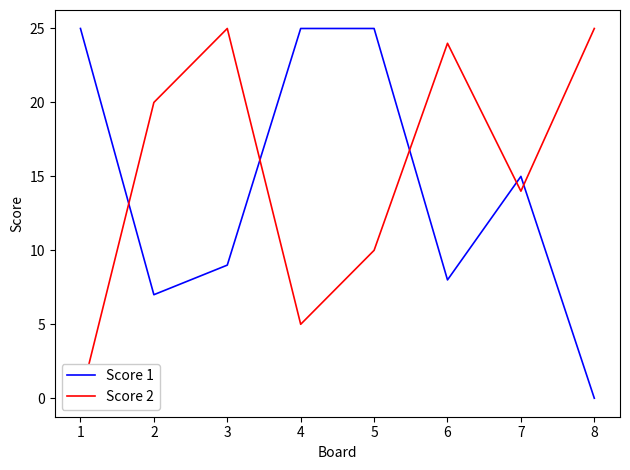

The Score 2 series shows 2 at 4. True or false?

False